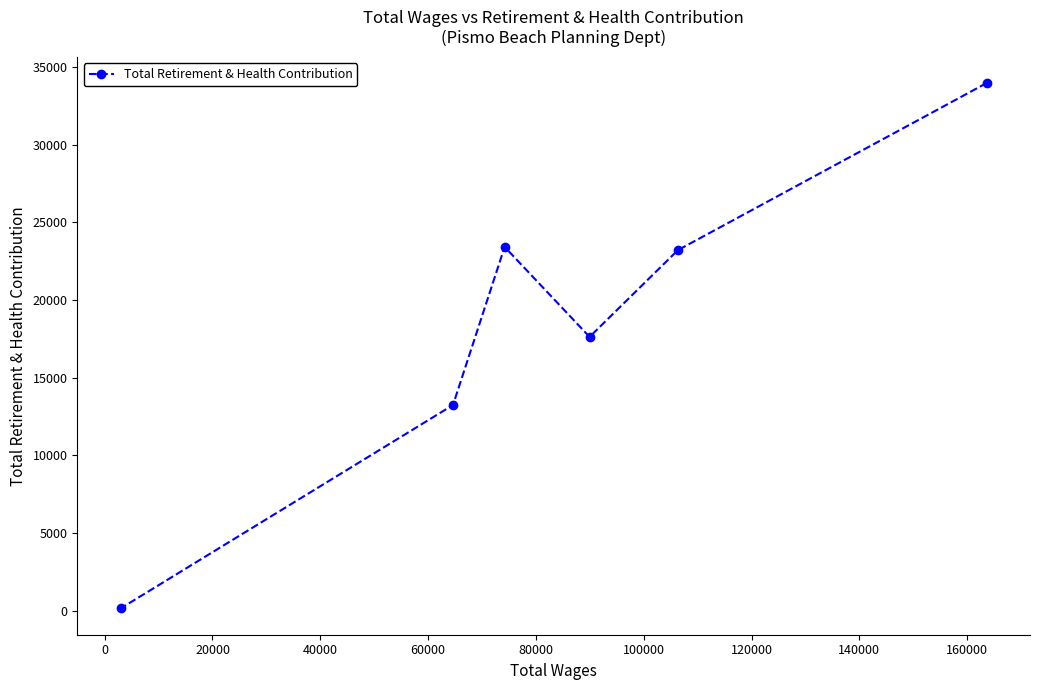

What is the average value?

18598